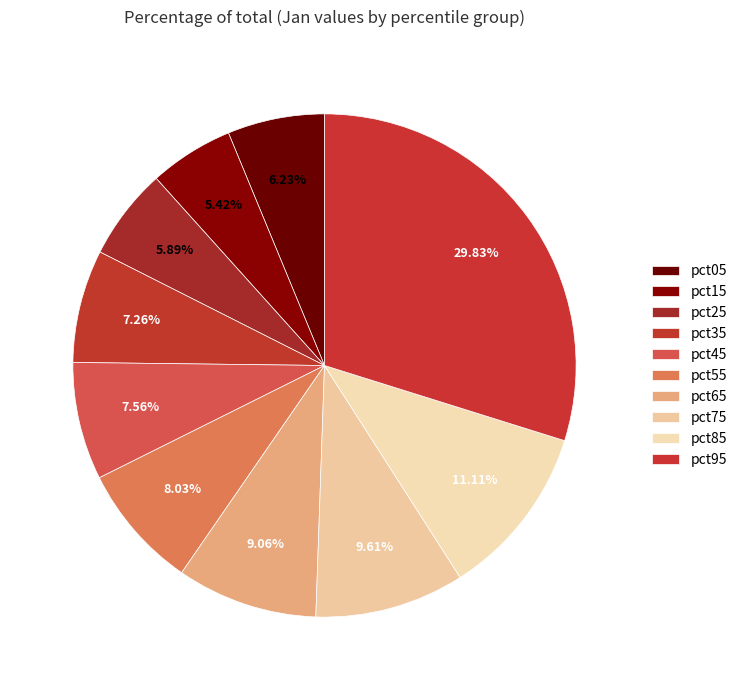

Which category has the biggest portion of the pie?

pct95